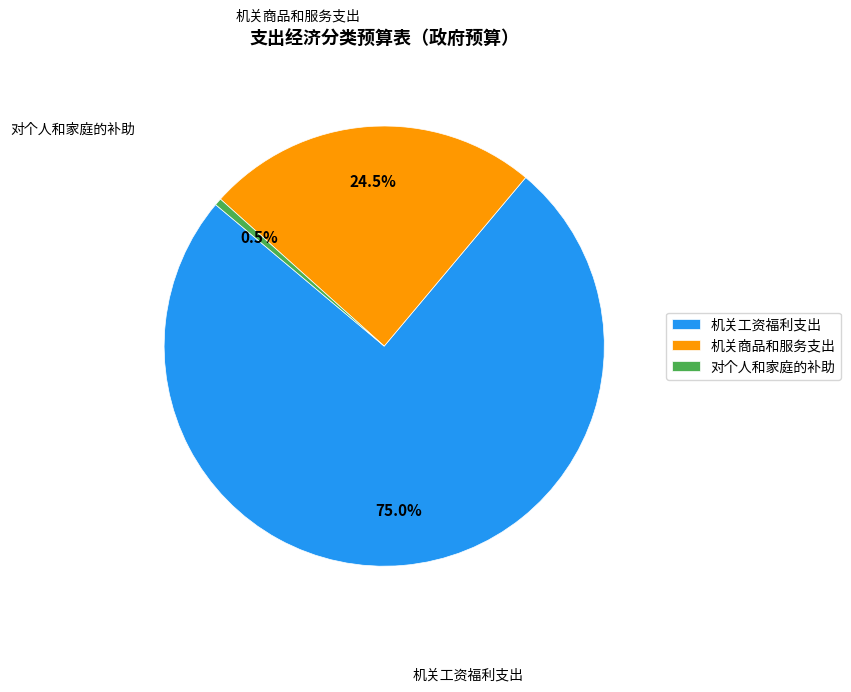

The 机关工资福利支出 slice represents 75% of the pie. True or false?

True